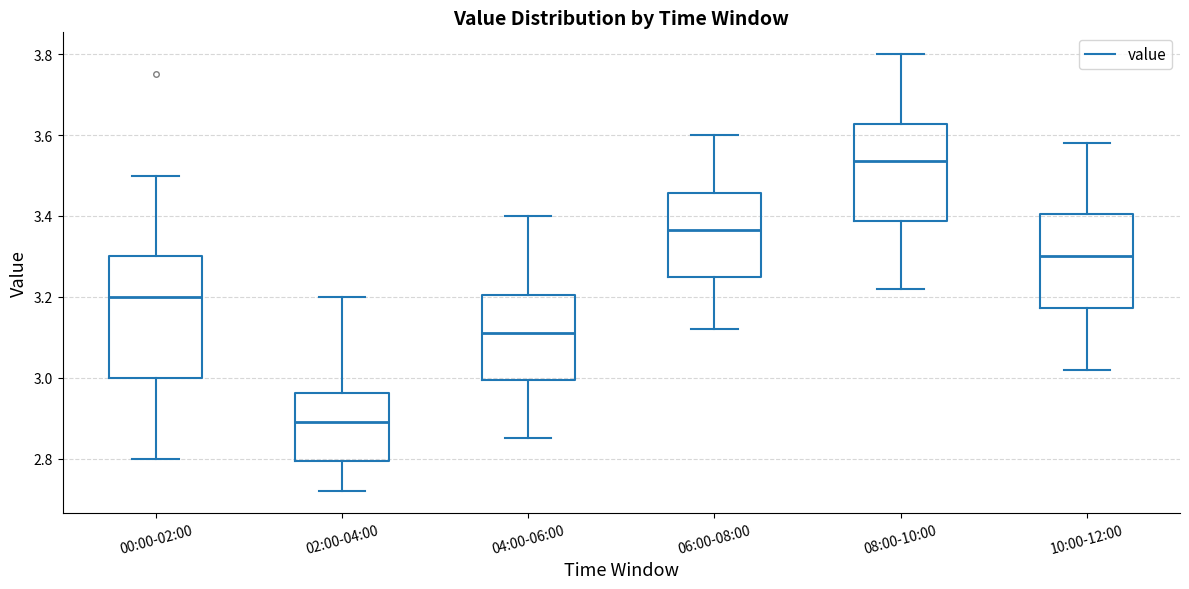

Reading left to right, transcribe this box plot: for each box, give where its median line is, the range the box spans, and where its two whiskers end, as read against the y-axis. The values are not printed on the chart, so give them approximately, as read against the axis.

00:00-02:00: median 3.20, box 3.00 to 3.30, whiskers 2.80 to 3.50
02:00-04:00: median 2.90, box 2.80 to 2.96, whiskers 2.72 to 3.20
04:00-06:00: median 3.12, box 3.00 to 3.20, whiskers 2.86 to 3.40
06:00-08:00: median 3.36, box 3.26 to 3.46, whiskers 3.12 to 3.60
08:00-10:00: median 3.54, box 3.38 to 3.62, whiskers 3.22 to 3.80
10:00-12:00: median 3.30, box 3.18 to 3.40, whiskers 3.02 to 3.58